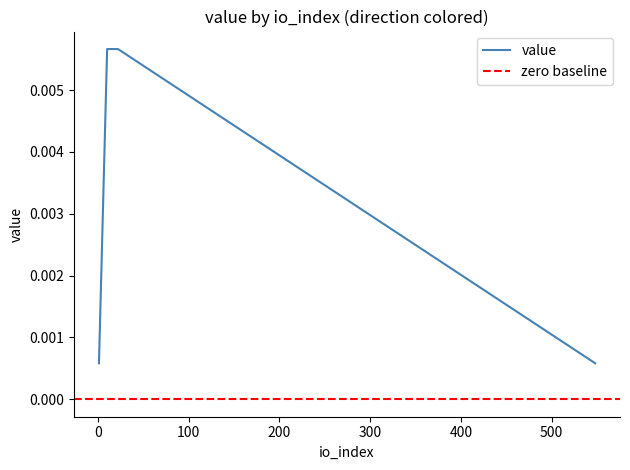

True or false: the data has more than 2 interior local peaks.

False